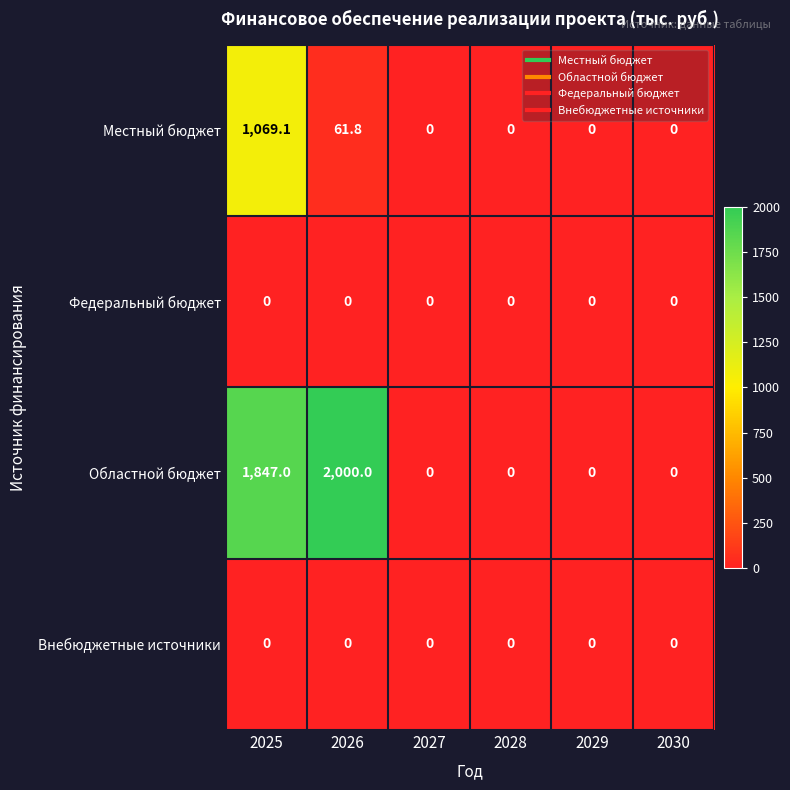

What is the sum of the Местный бюджет values at 2026 and 2025?

1130.9